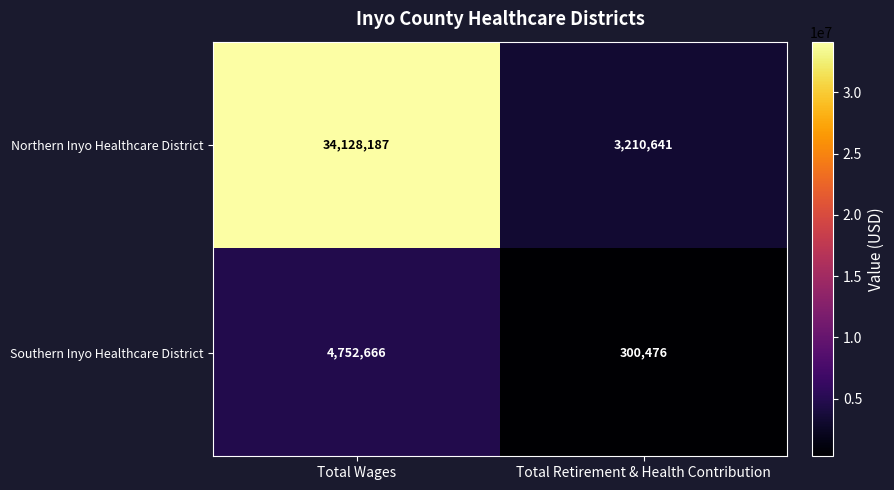

Read the Southern Inyo Healthcare District value at Total Retirement & Health Contribution, to the nearest 10.

300480